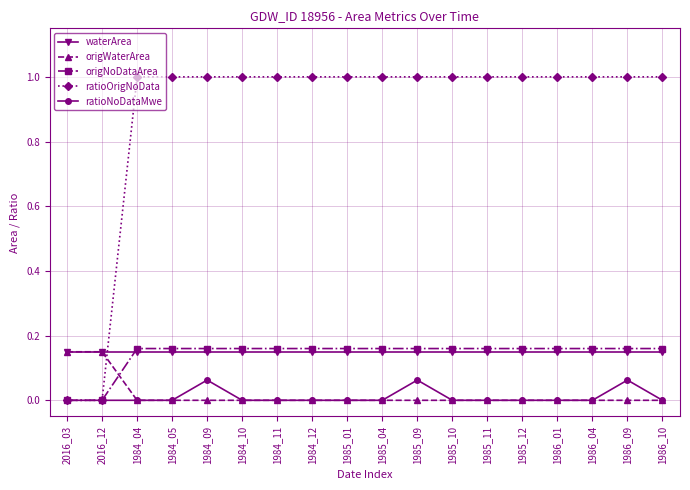

What are all the series names shown in the legend?

waterArea, origWaterArea, origNoDataArea, ratioOrigNoData, ratioNoDataMwe